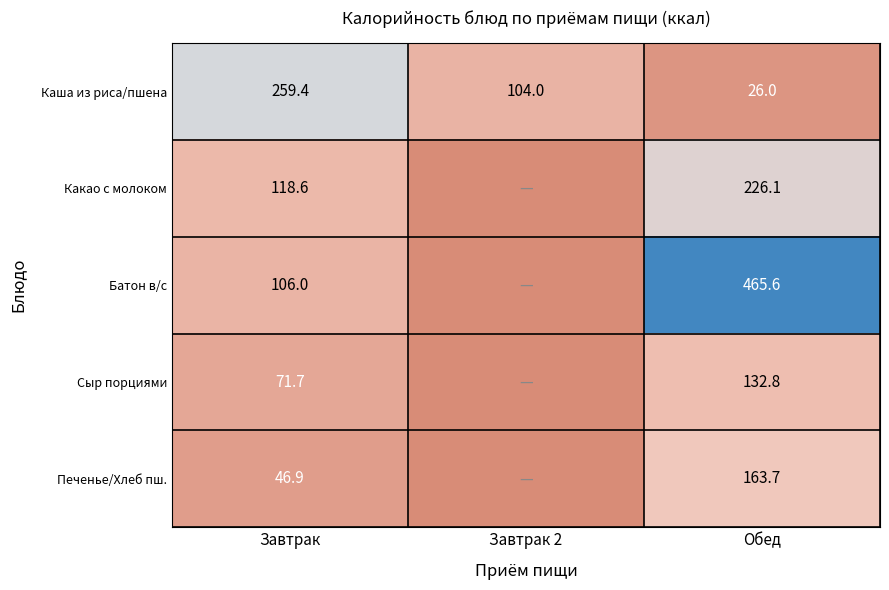

Which category has the highest value in the Каша из риса/пшена series?

Завтрак